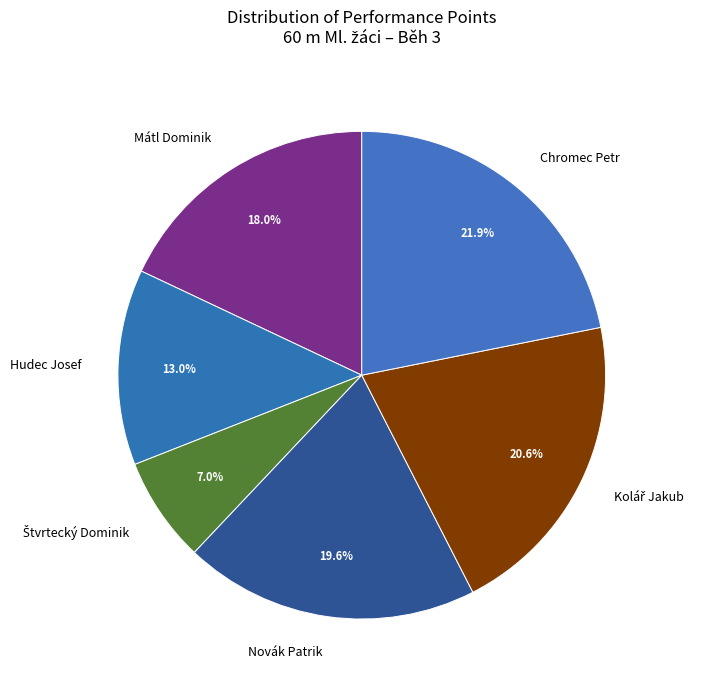

What percentage is the Hudec Josef slice, to the nearest percent?

13%